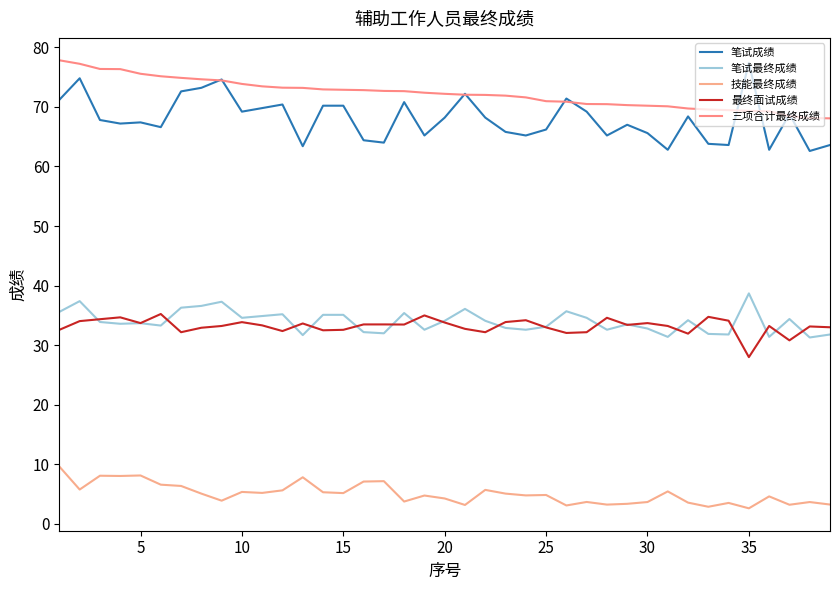

True or false: 笔试成绩 and 技能最终成绩 intersect in this chart.

False